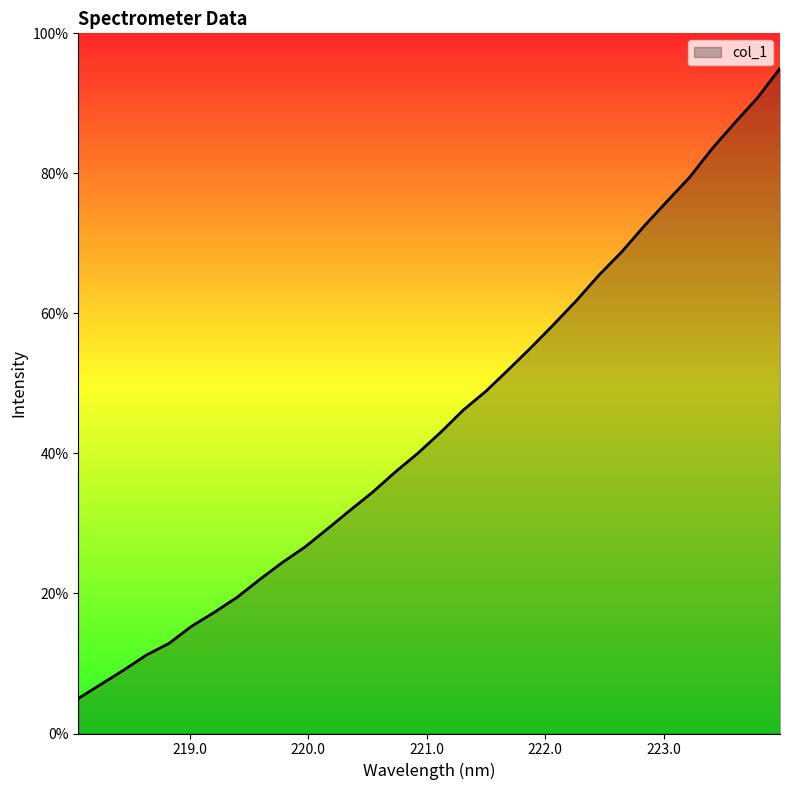

What is the greatest value displayed?

95.0